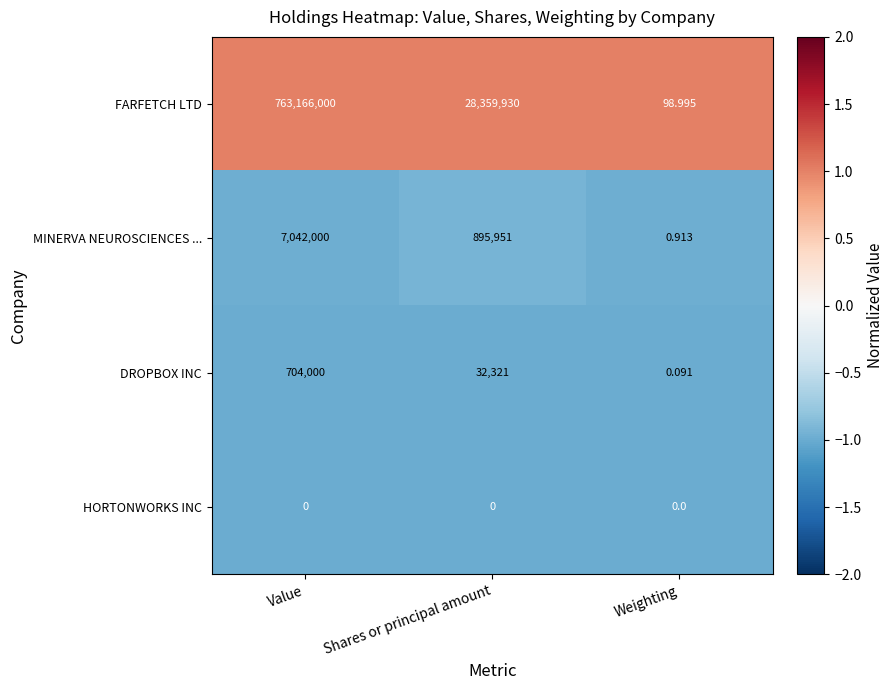

At which label is FARFETCH LTD closest to 381583049?

Shares or principal amount